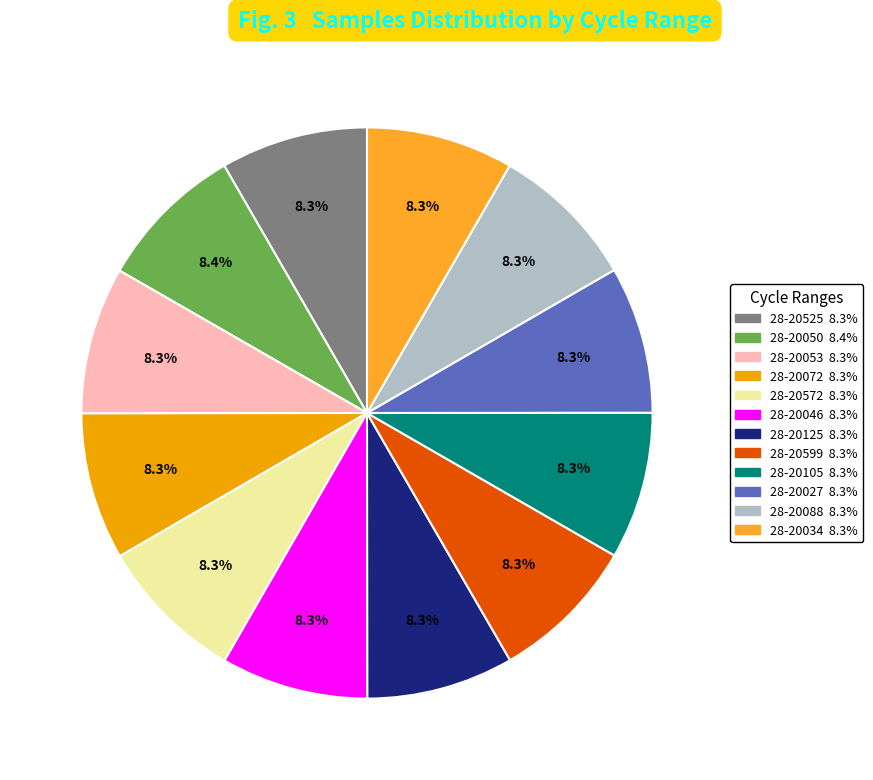

How many segments does this pie chart have?

12